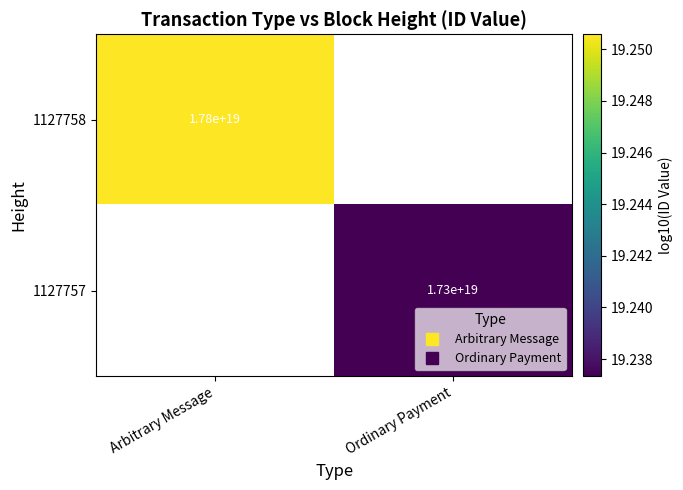

True or false: 1127757 has a value of 19.2 at Ordinary Payment.

True